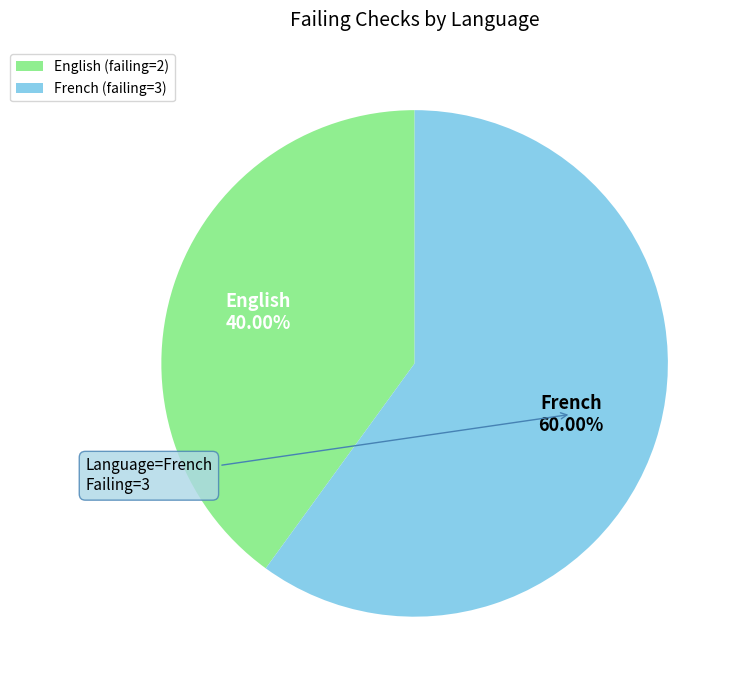

What is the smallest slice in the pie chart?

English